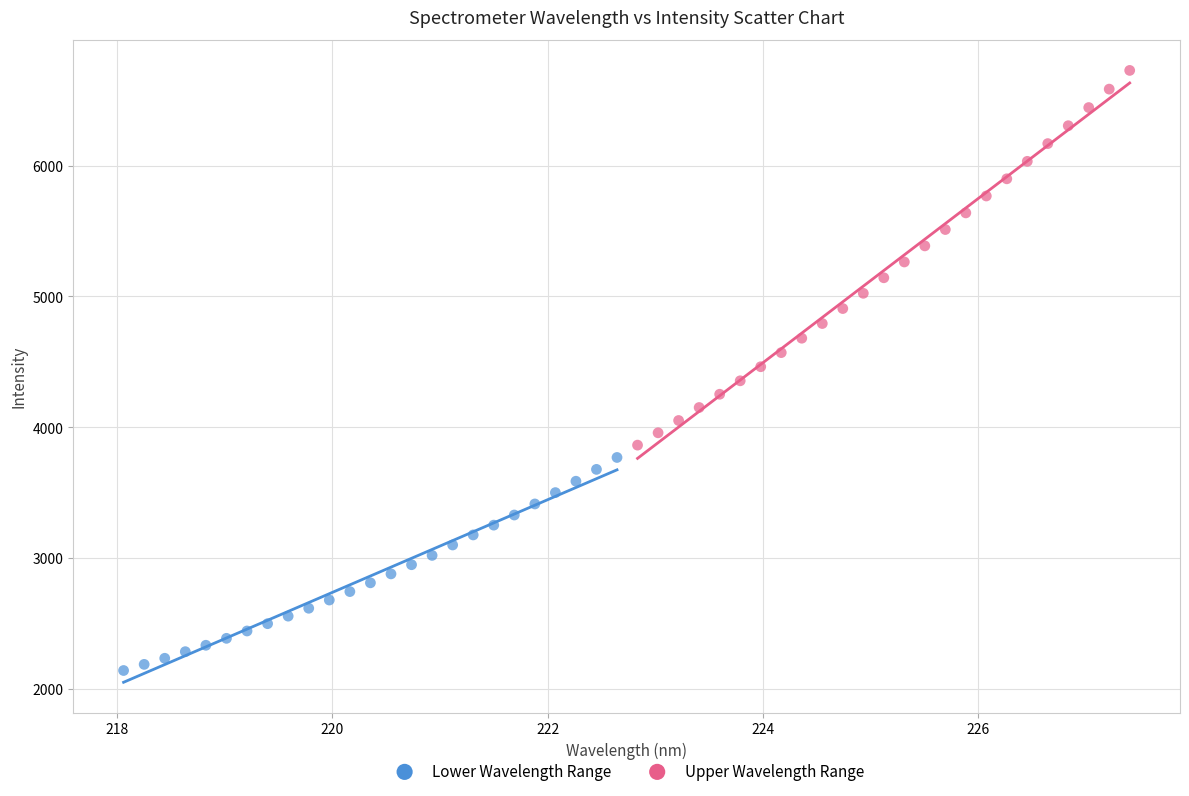

What are all the series names shown in the legend?

Lower Wavelength Range, Upper Wavelength Range